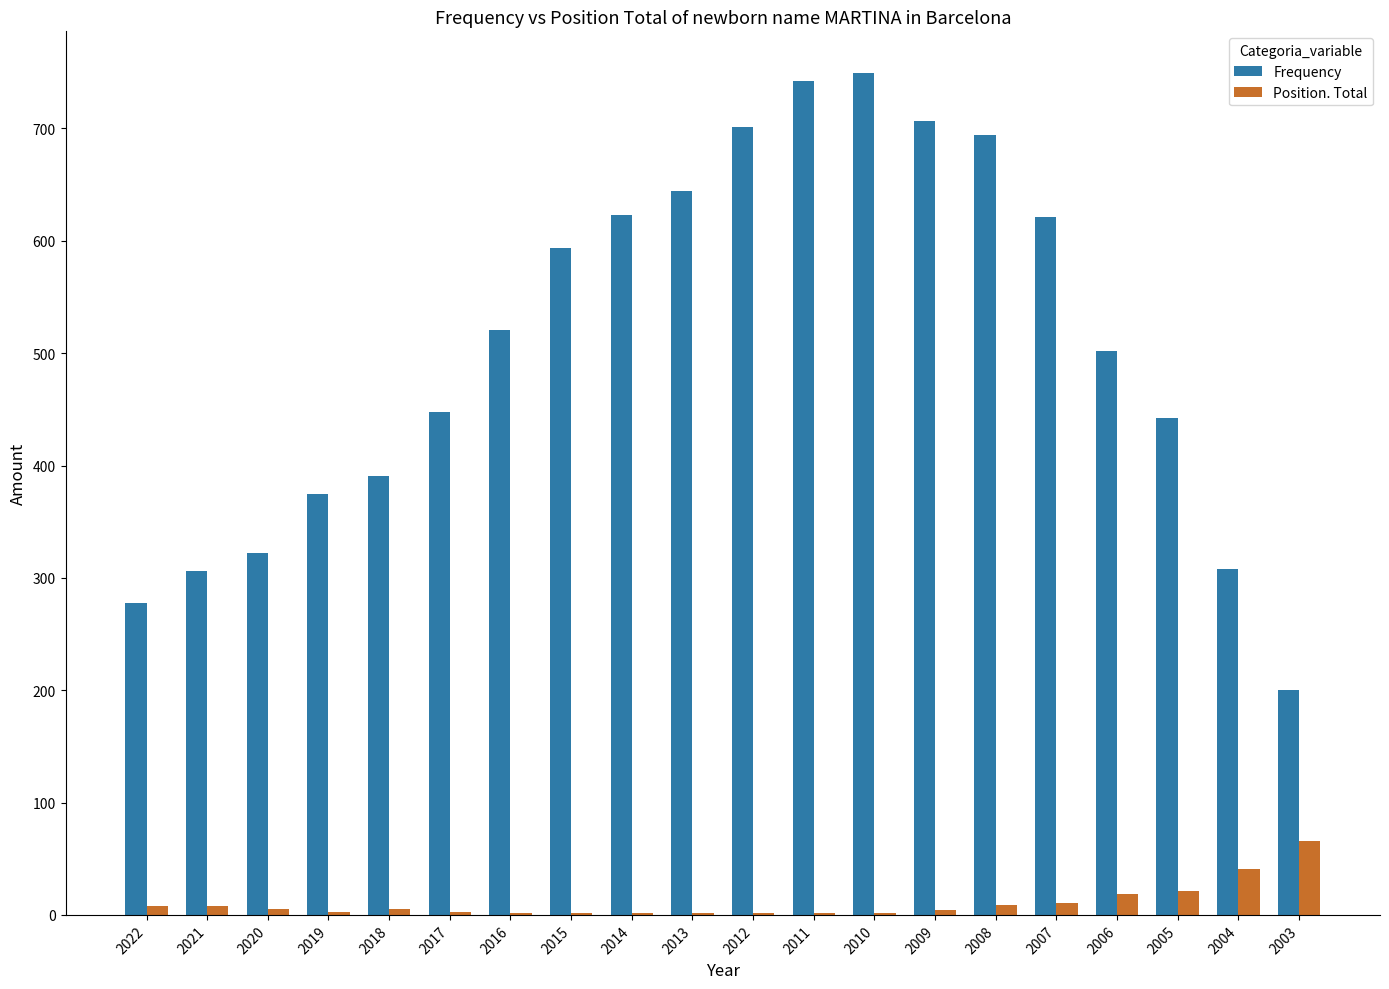

What is the spread (max minus min) of values at 2004?

267